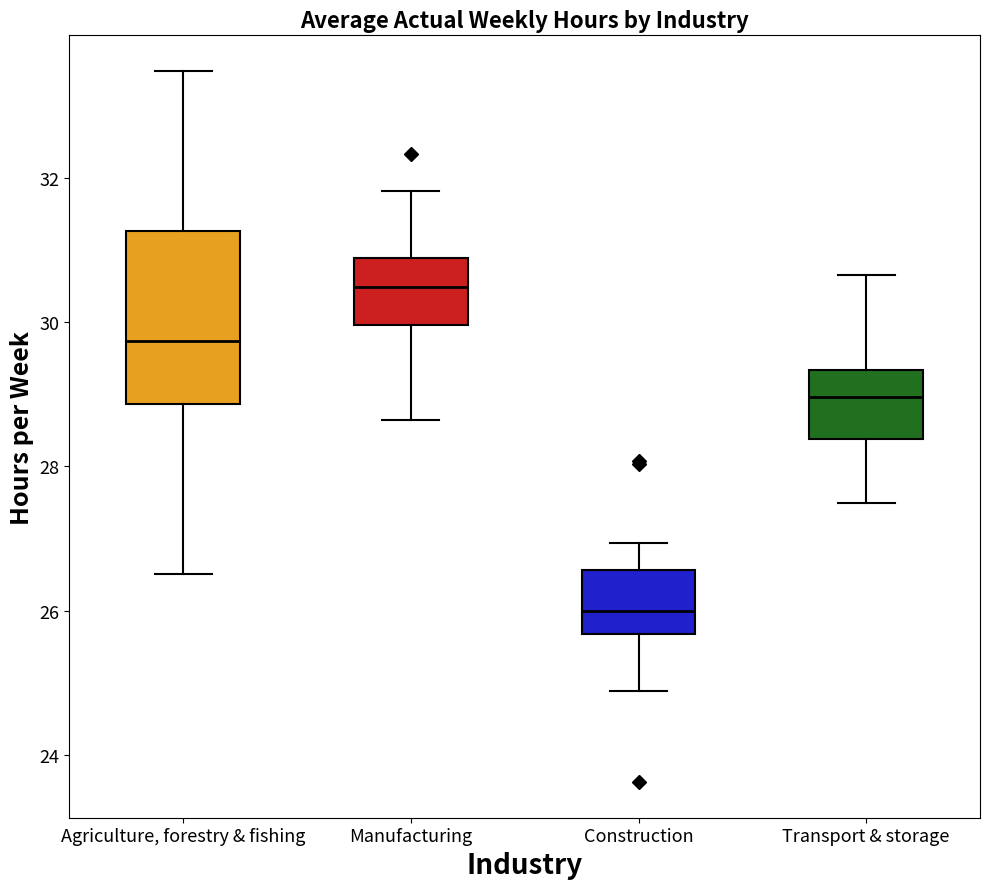

Reading left to right, transcribe this box plot: for each box, give where its median line is, the range the box spans, and where its two whiskers end, as read against the y-axis. The values are not printed on the chart, so give them approximately, as read against the axis.

Agriculture, forestry & fishing: median 29.8, box 28.8 to 31.2, whiskers 26.6 to 33.4
Manufacturing: median 30.4, box 30.0 to 30.8, whiskers 28.6 to 31.8
Construction: median 26.0, box 25.6 to 26.6, whiskers 24.8 to 27.0
Transport & storage: median 29.0, box 28.4 to 29.4, whiskers 27.4 to 30.6